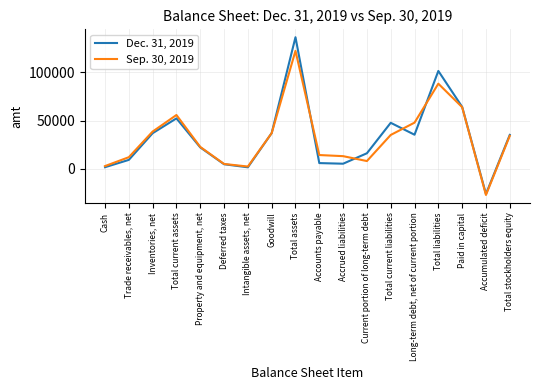

How many lines are shown in the chart?

2